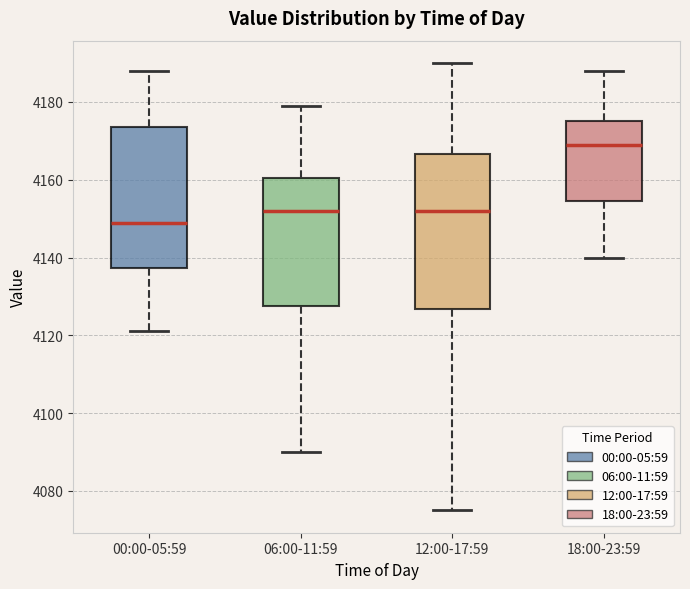

Which box has the highest median line?

18:00-23:59